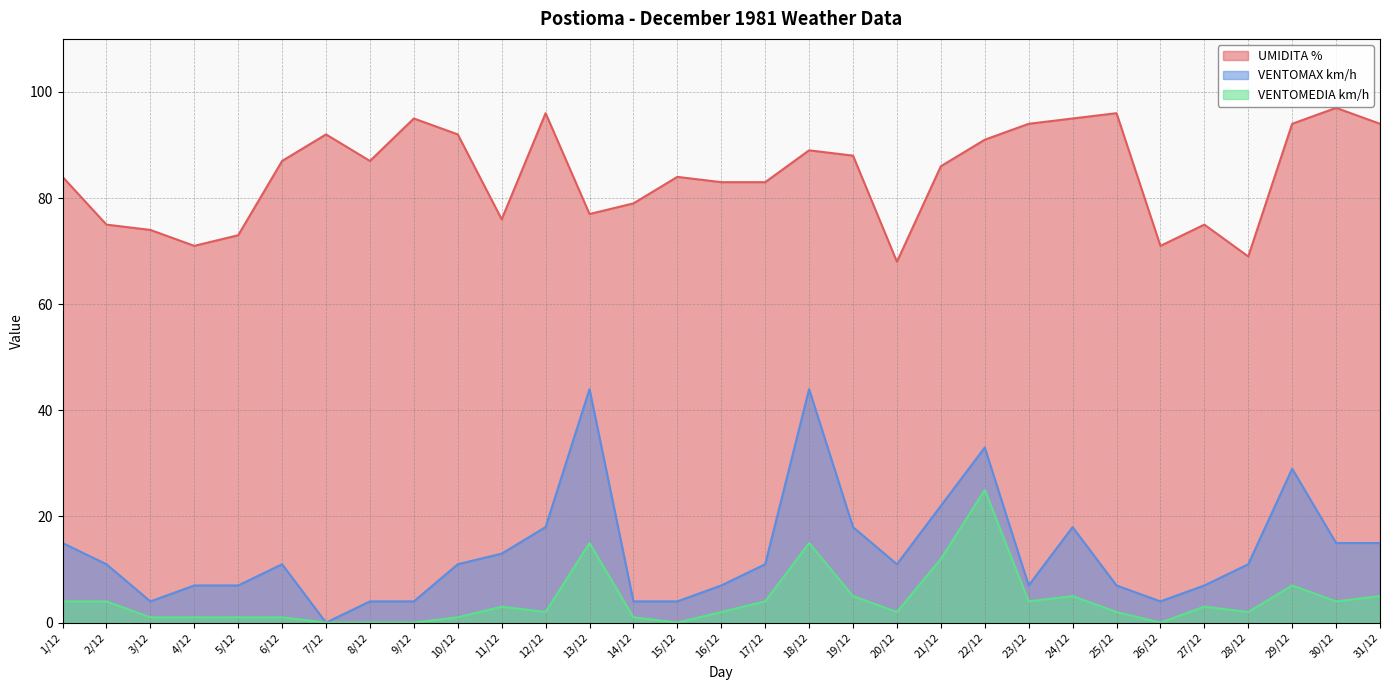

True or false: VENTOMAX km/h has more than 2 points higher than both neighbors.

True